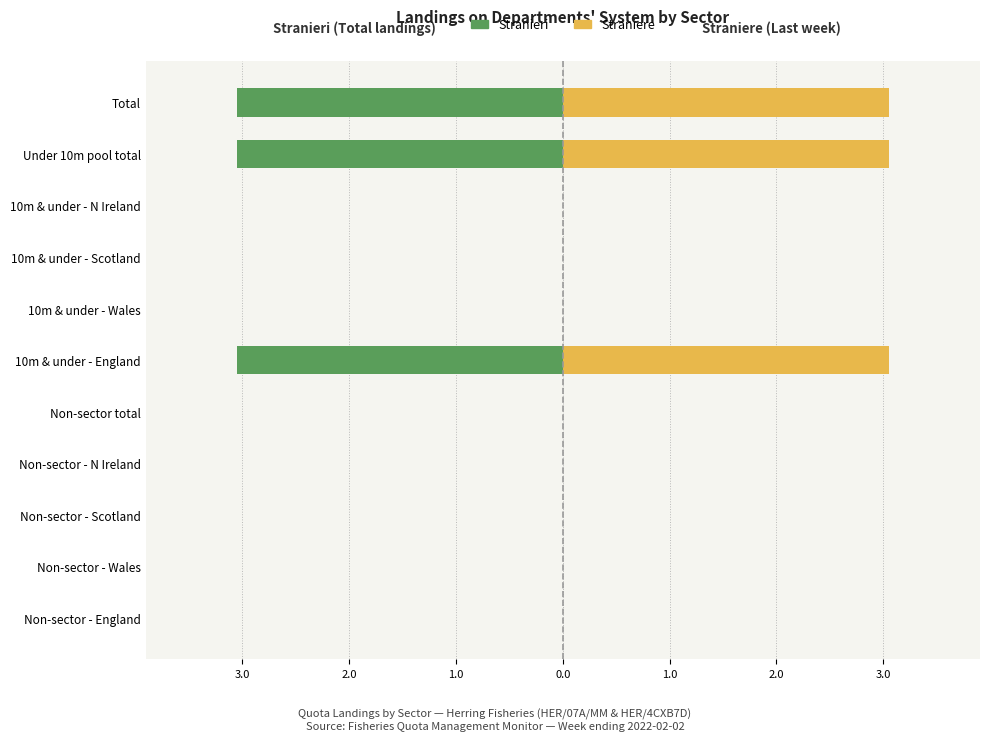

At how many categories does at least one series exceed -2?

11